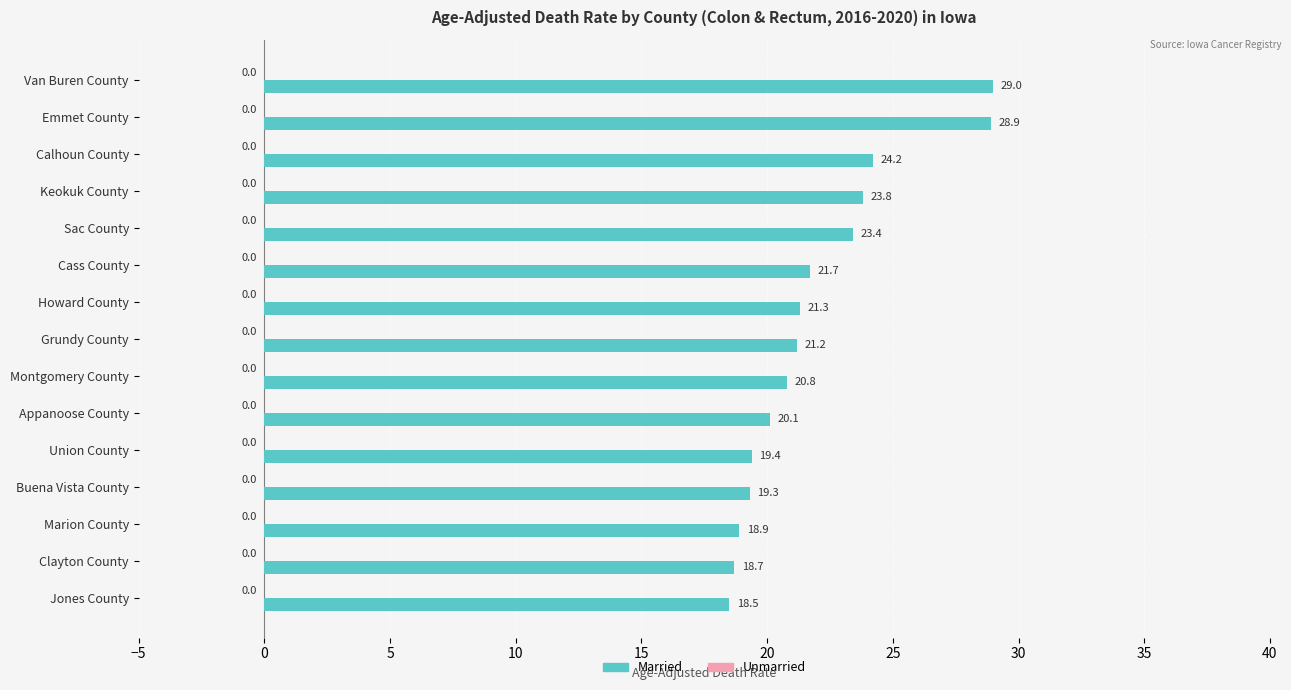

The value at Grundy County is 21.2. True or false?

True